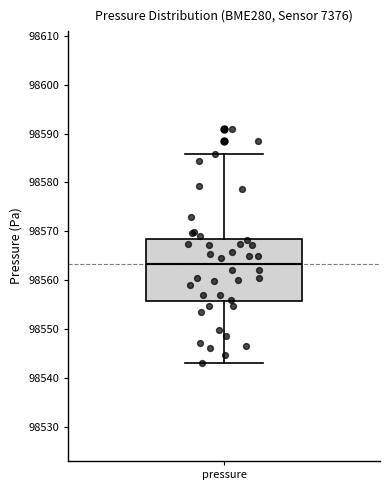

Read this box plot against the y-axis: the position of the median line, the range covered by the box, and the ends of both whiskers. The values are not printed on the chart, so give them approximately, as read against the axis.

median 98563, box 98556 to 98568, whiskers 98543 to 98586